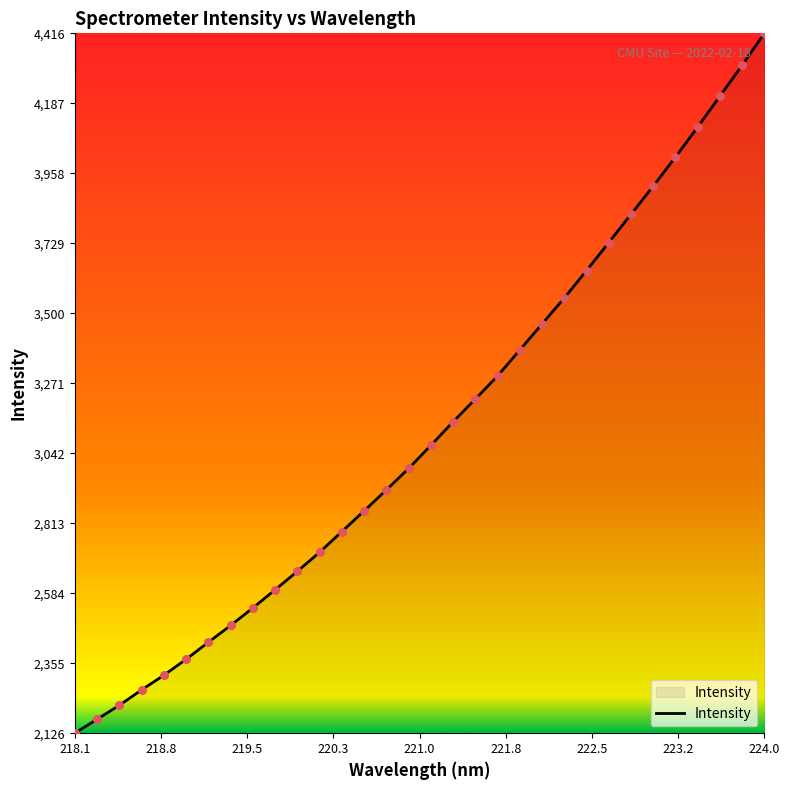

What is the minimum value shown in the chart?

2126.2